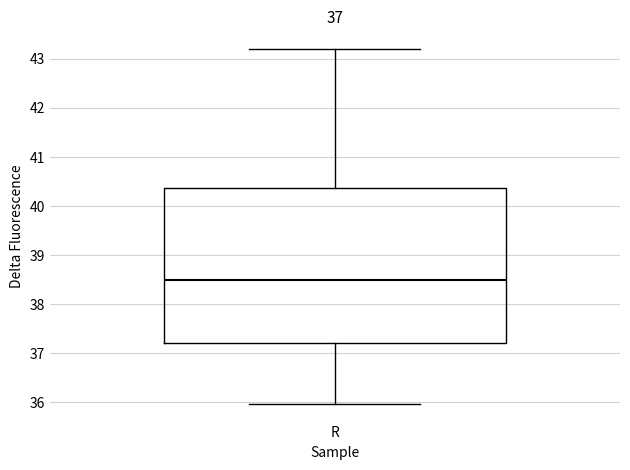

Transcribe this box plot: give where the median line is, the range the box spans, and where the two whiskers end, as read against the y-axis. The values are not printed on the chart, so give them approximately, as read against the axis.

median 38.5, box 37.2 to 40.4, whiskers 36.0 to 43.2